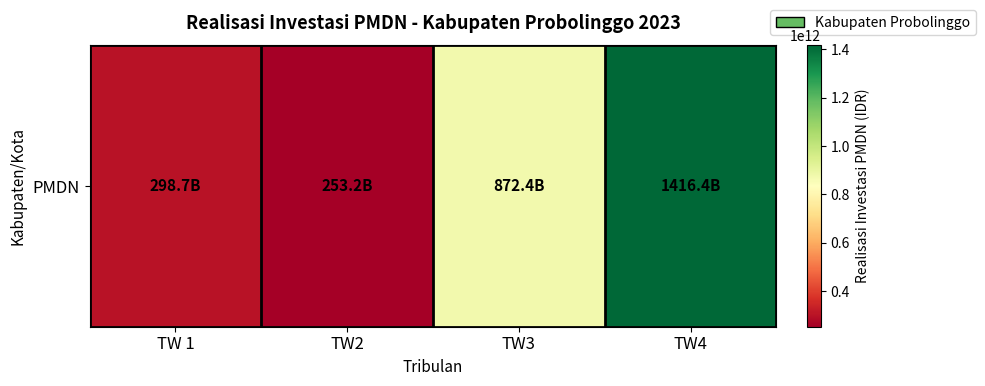

What is the difference between the maximum and second lowest values?

1117693000000